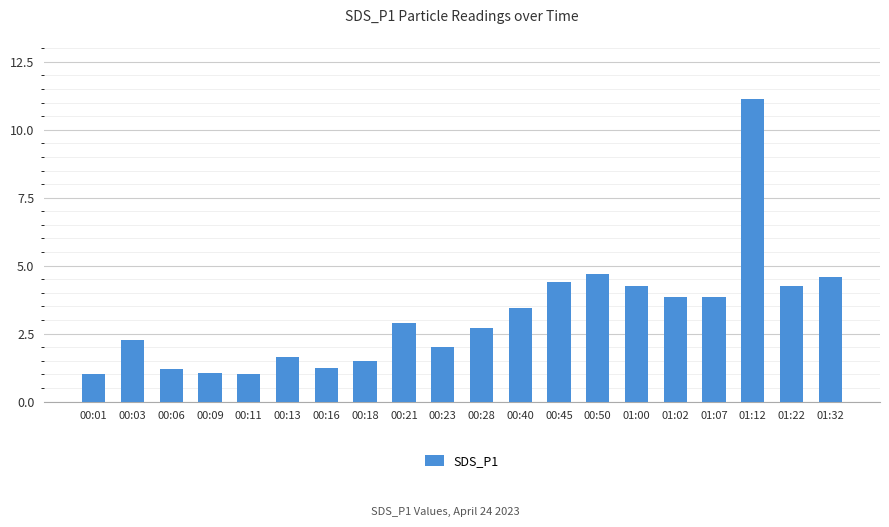

What is the difference between the second highest and minimum values?

3.7